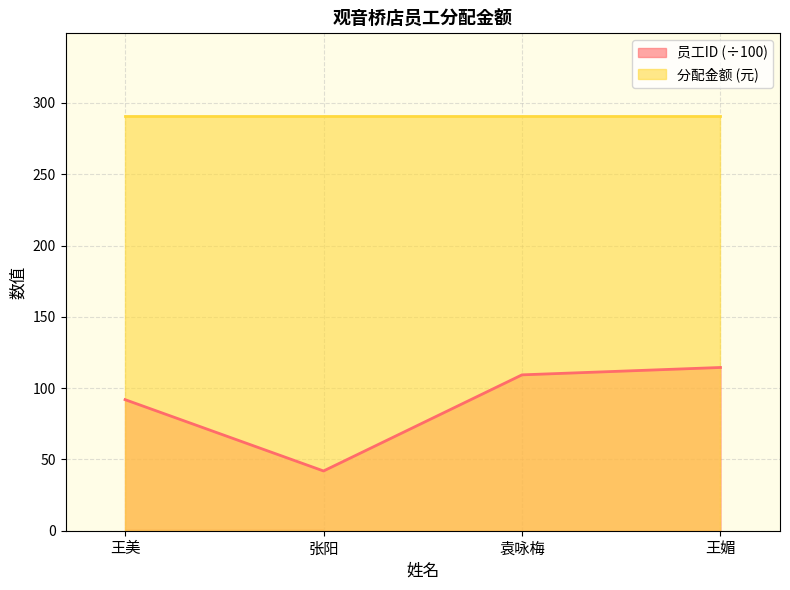

Reading left to right, extract all data points from this chart.

91.9	41.9	109.3	114.5